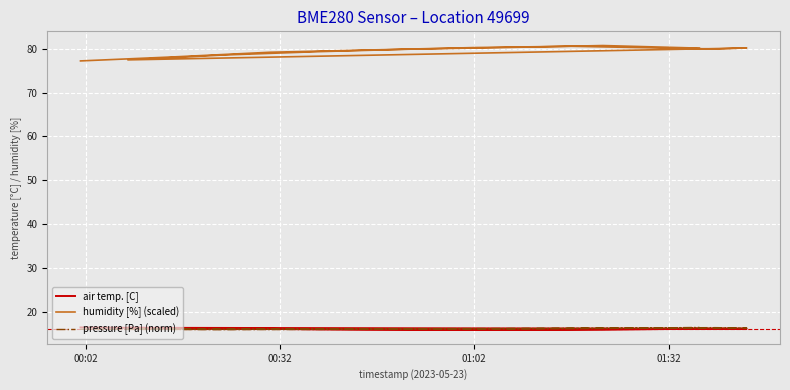

True or false: pressure [Pa] (norm) and air temp. [C] cross at least once.

True